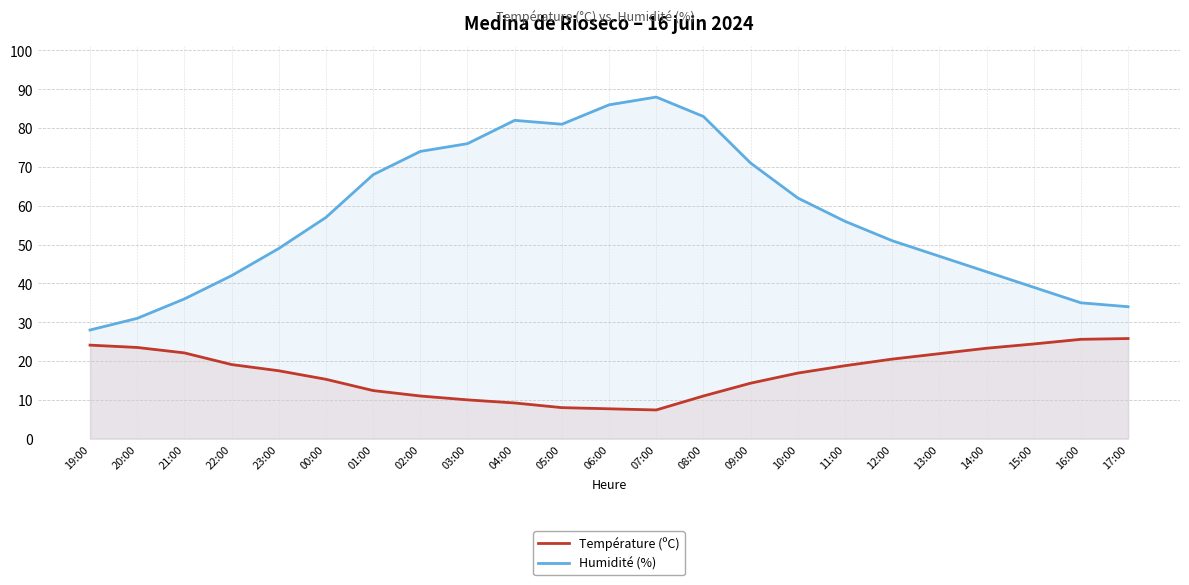

Read the Humidité (%) value at 13:00.

47.0